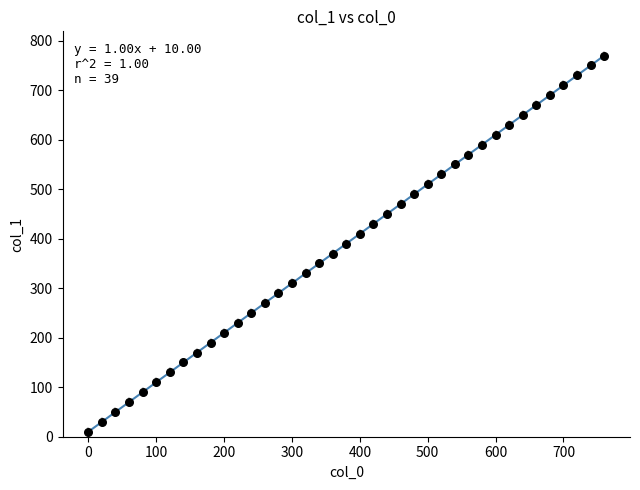

What is the range of Y values (max minus min)?

760